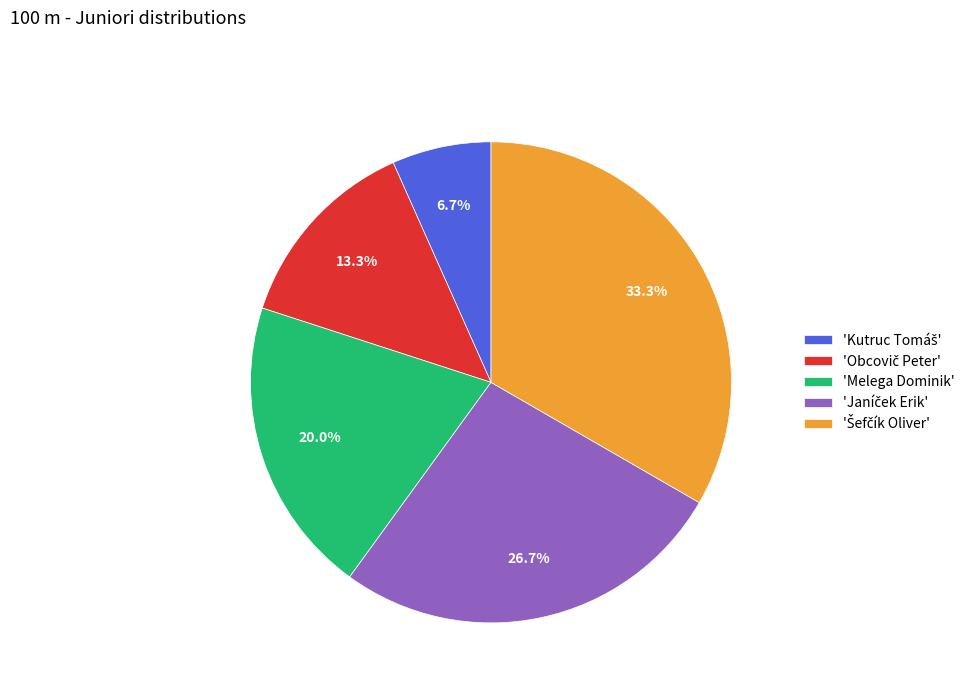

Is 'Melega Dominik' the majority of the pie?

No